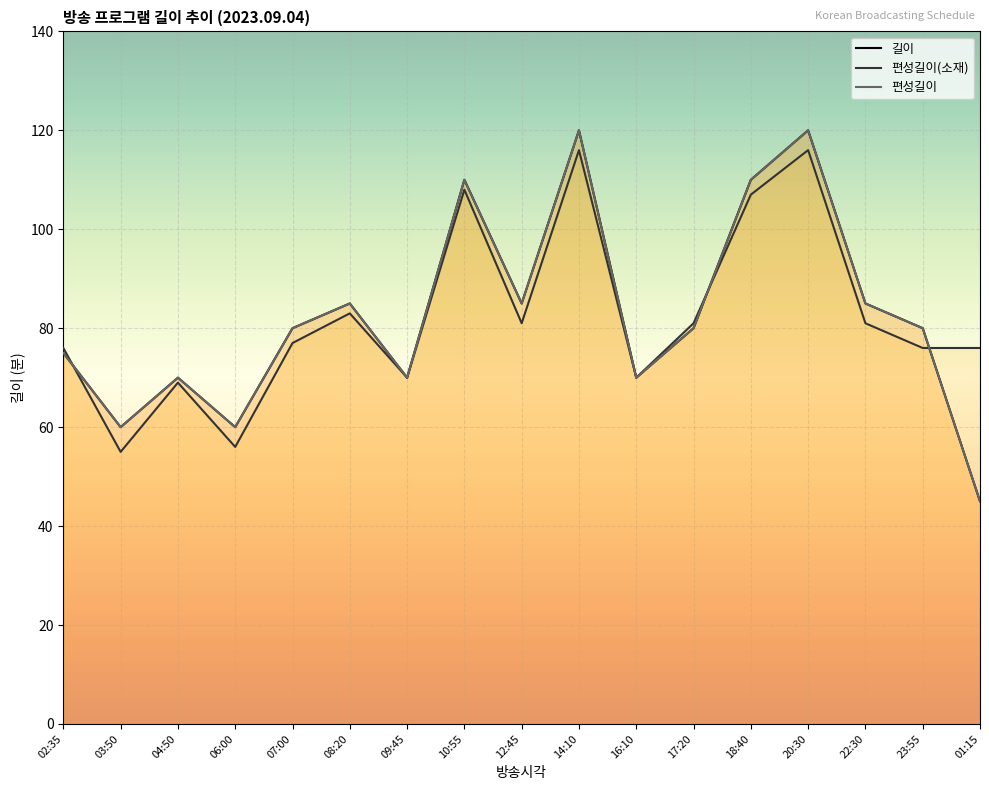

What is the lowest value of the 편성길이(소재) series?

55